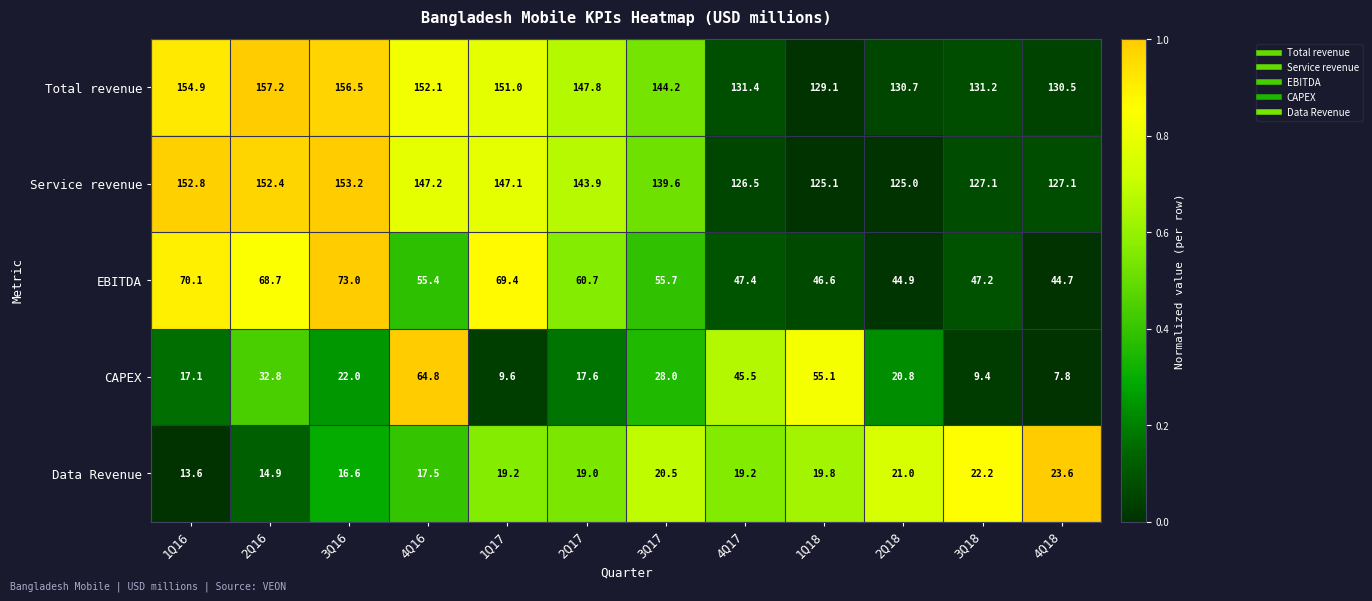

Rank the categories by CAPEX value from lowest to highest.

4Q18, 3Q18, 1Q17, 1Q16, 2Q17, 2Q18, 3Q16, 3Q17, 2Q16, 4Q17, 1Q18, 4Q16